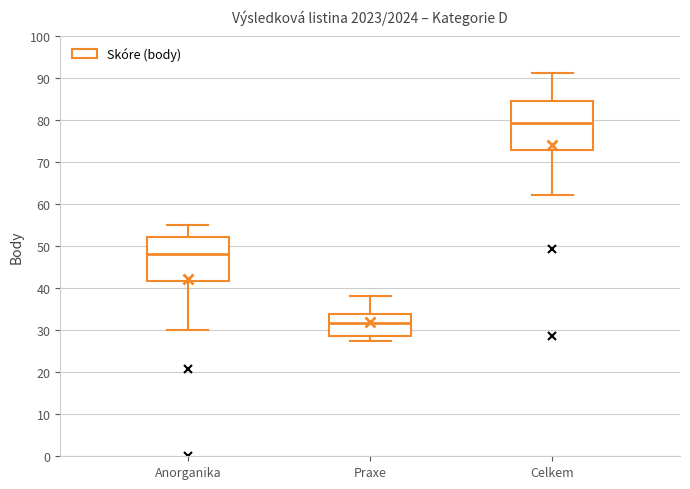

Reading left to right, read every box against the y-axis: the position of its median line, the range the box covers, and the ends of its whiskers. The values are not printed on the chart, so give them approximately, as read against the axis.

Anorganika: median 48, box 42 to 52, whiskers 30 to 55
Praxe: median 32, box 29 to 34, whiskers 28 to 38
Celkem: median 79, box 73 to 84, whiskers 62 to 91